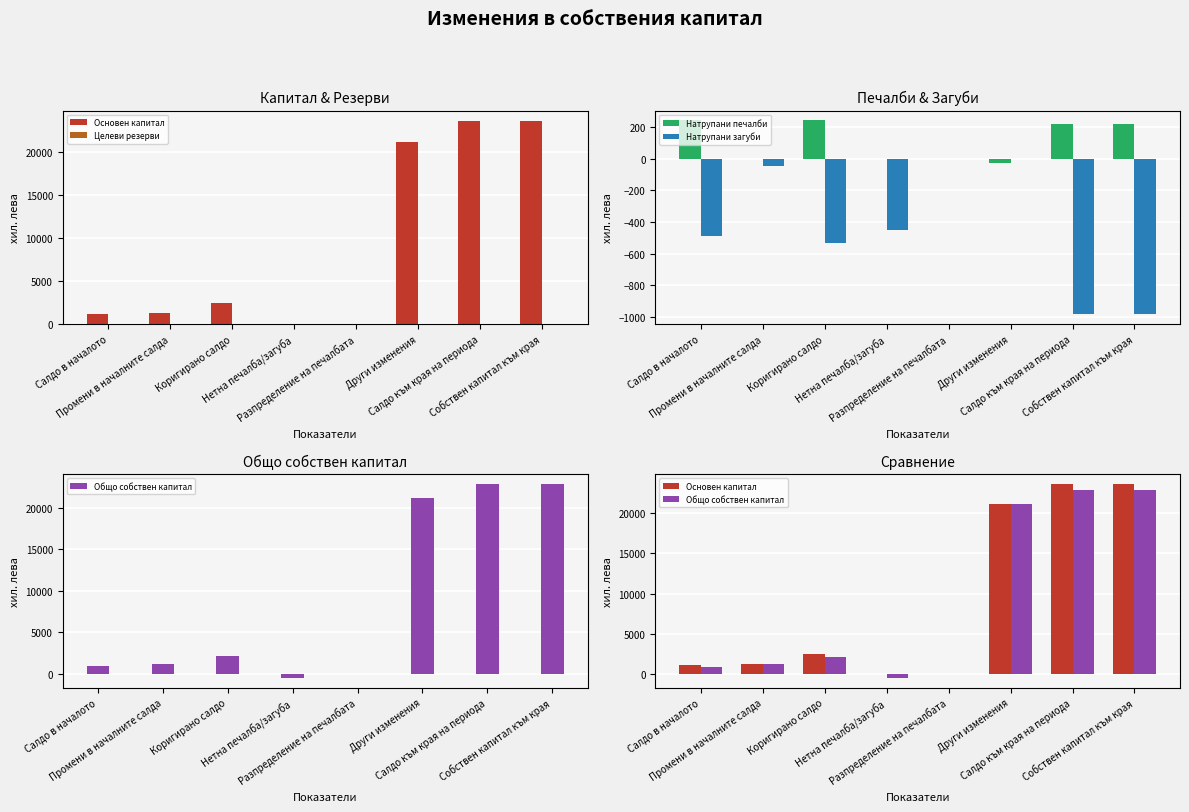

Reading left to right, extract all data points from this chart.

Основен капитал: Салдо в началото=1181	Промени в началните салда=1300	Коригирано салдо=2481	Нетна печалба/загуба=0	Разпределение на печалбата=0	Други изменения=21139	Салдо към края на периода=23620	Собствен капитал към края=23620
Целеви резерви: Салдо в началото=0	Промени в началните салда=0	Коригирано салдо=0	Нетна печалба/загуба=0	Разпределение на печалбата=0	Други изменения=24	Салдо към края на периода=24	Собствен капитал към края=24
Натрупани печалби: Салдо в началото=243	Промени в началните салда=0	Коригирано салдо=243	Нетна печалба/загуба=0	Разпределение на печалбата=0	Други изменения=-25	Салдо към края на периода=218	Собствен капитал към края=218
Натрупани загуби: Салдо в началото=-488	Промени в началните салда=-47	Коригирано салдо=-535	Нетна печалба/загуба=-448	Разпределение на печалбата=0	Други изменения=0	Салдо към края на периода=-983	Собствен капитал към края=-983
Общо собствен капитал: Салдо в началото=939	Промени в началните салда=1253	Коригирано салдо=2192	Нетна печалба/загуба=-448	Разпределение на печалбата=0	Други изменения=21138	Салдо към края на периода=22882	Собствен капитал към края=22882